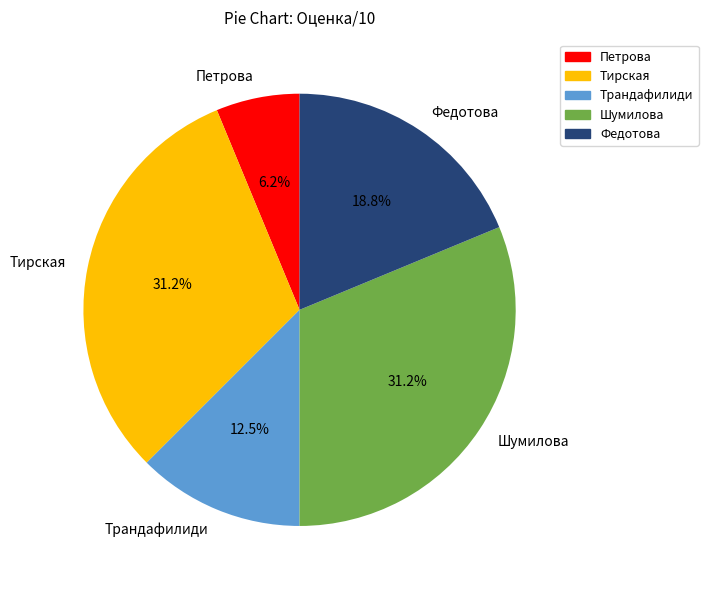

Is there a majority slice in this chart?

No